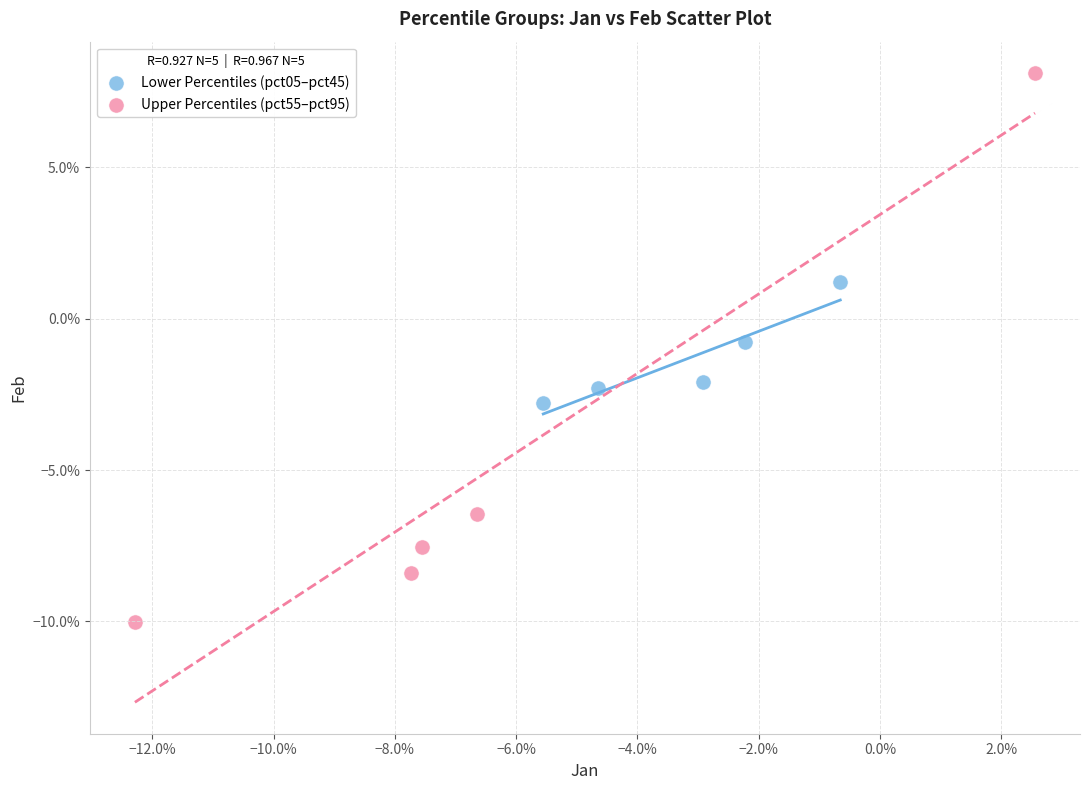

What are all the series names shown in the legend?

Lower Percentiles (pct05–pct45), Upper Percentiles (pct55–pct95)